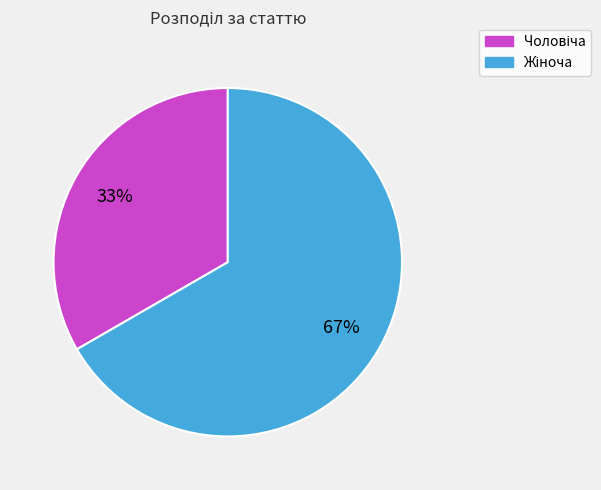

Is there any slice that represents more than half of the pie?

Yes